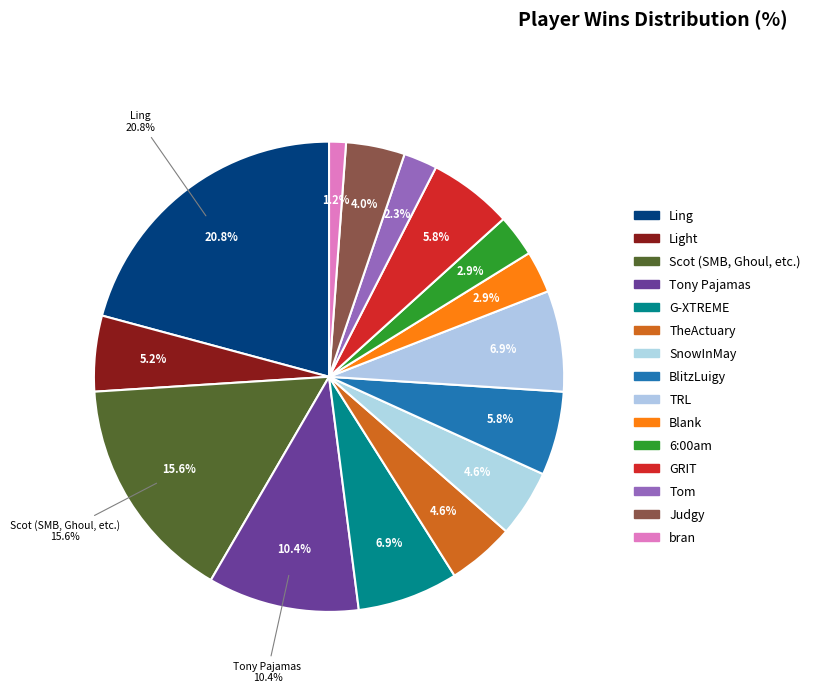

To the nearest percent, what is the difference between the largest and smallest slice percentages?

20%